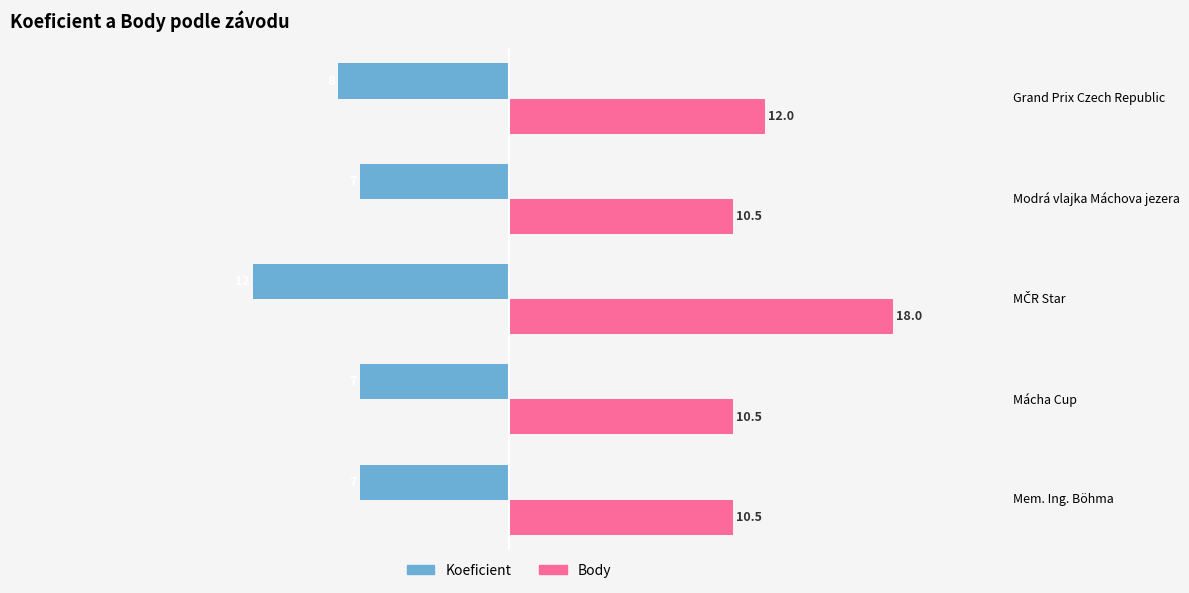

What is the difference between the maximum and second lowest values in the Koeficient series?

1.0